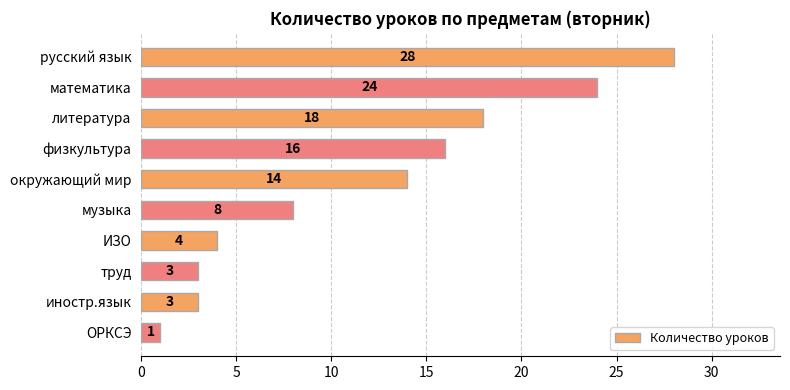

Reading top to bottom, transcribe all the data shown in this chart.

русский язык=28	математика=24	литература=18	физкультура=16	окружающий мир=14	музыка=8	ИЗО=4	труд=3	иностр.язык=3	ОРКСЭ=1